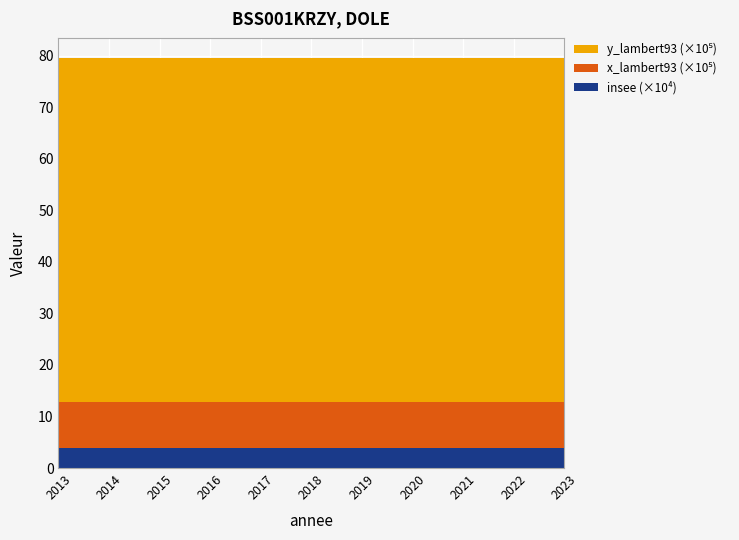

Reading left to right, what are all the values shown in this chart?

insee: 2013=39198	2014=39198	2015=39198	2016=39198	2017=39198	2018=39198	2019=39198	2020=39198	2021=39198	2022=39198	2023=39198
x_lambert93: 2013=890118	2014=890118	2015=890118	2016=890118	2017=890118	2018=890118	2019=890118	2020=890118	2021=890118	2022=890118	2023=890118
y_lambert93: 2013=6668526	2014=6668526	2015=6668526	2016=6668526	2017=6668526	2018=6668526	2019=6668526	2020=6668526	2021=6668526	2022=6668526	2023=6668526